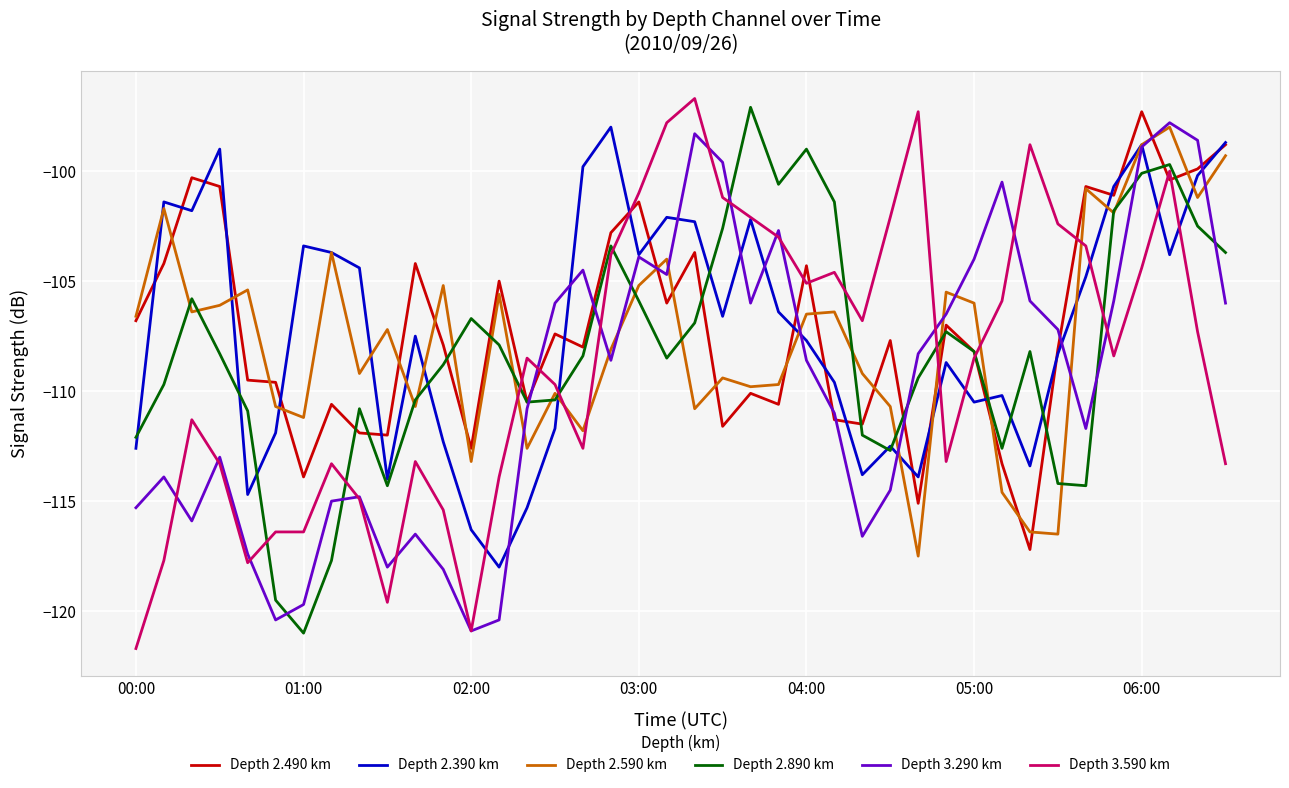

Which series ends up on top after the final intersection of Depth 2.890 km and Depth 3.290 km?

Depth 2.890 km